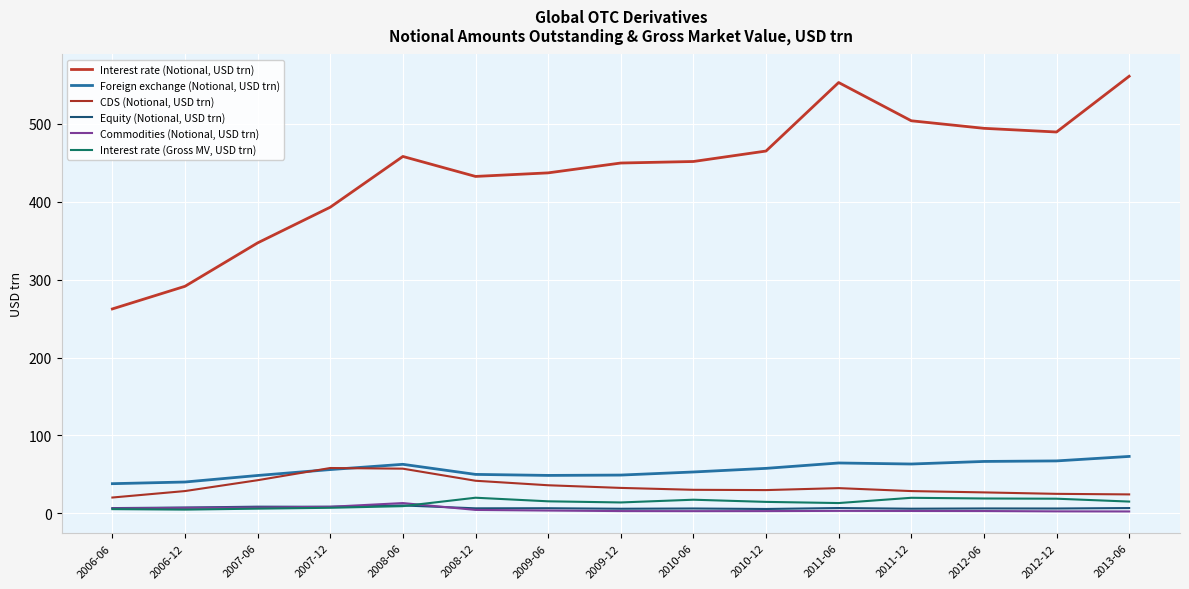

How many lines are shown in the chart?

6